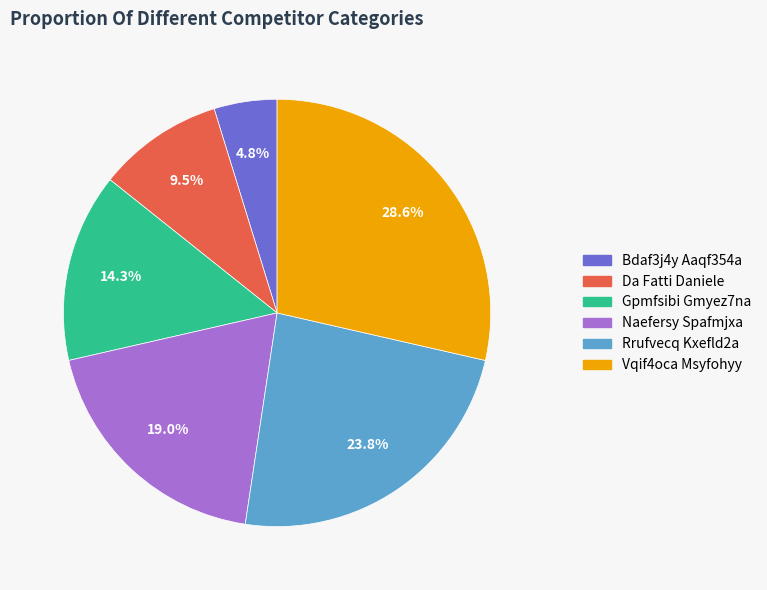

Does Gpmfsibi Gmyez7na account for over 50% of the chart?

No